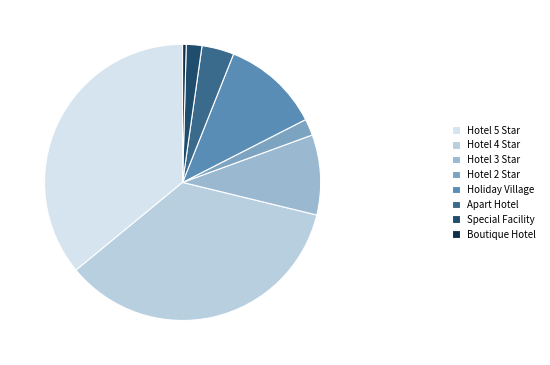

Does Hotel 4 Star account for over 50% of the chart?

No